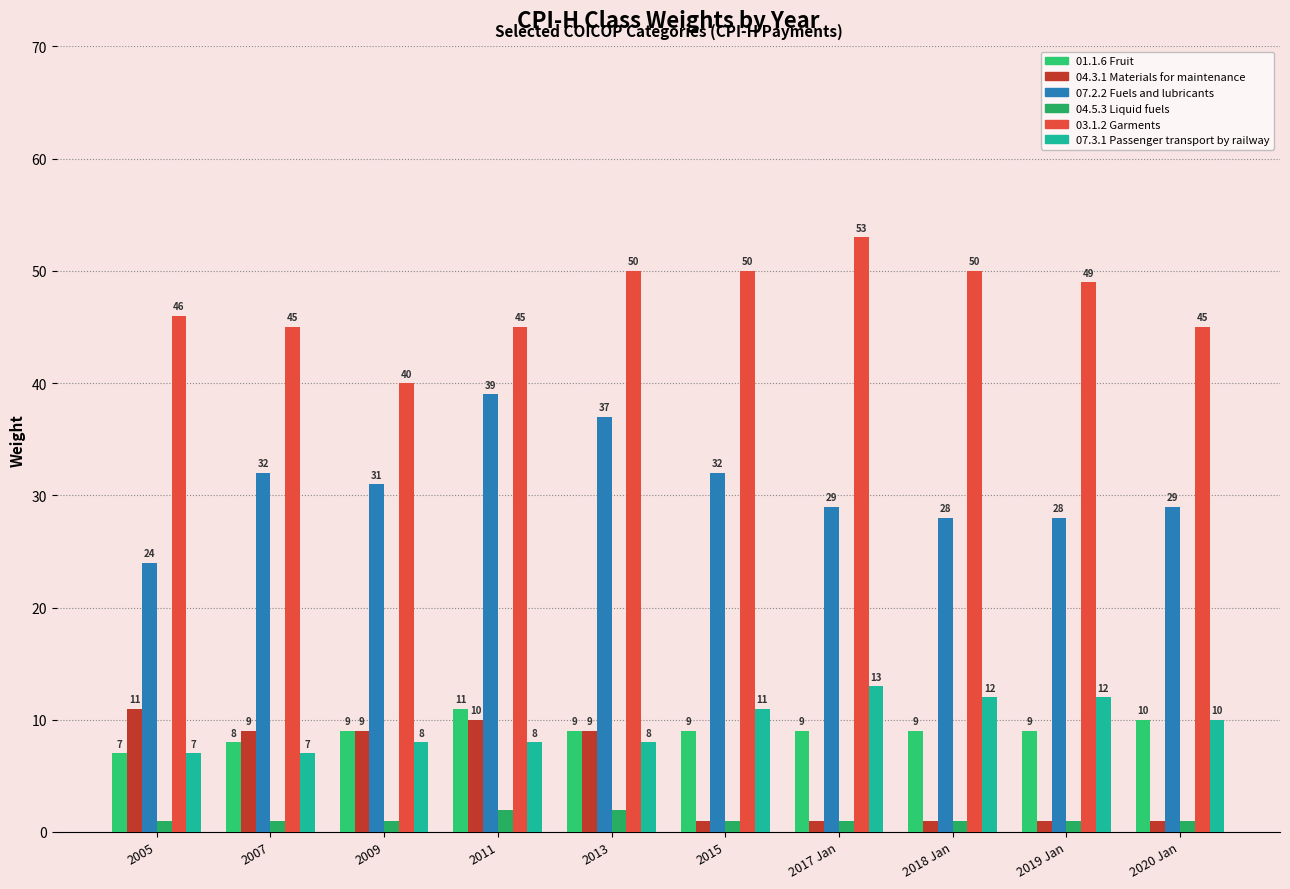

At which label does 03.1.2 Garments reach its peak?

2017 Jan